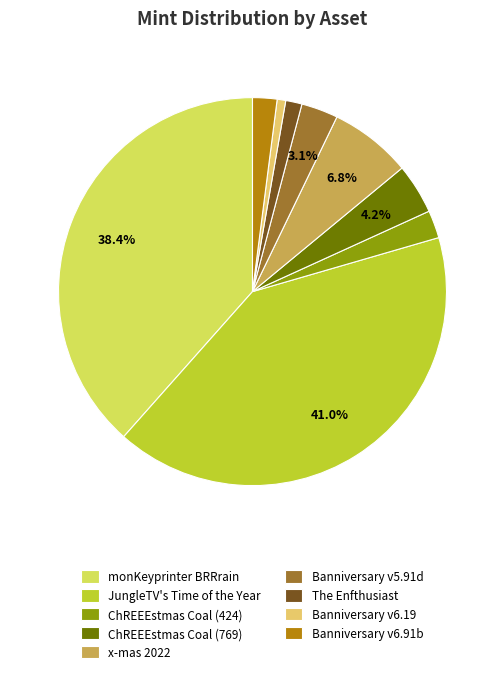

To the nearest percent, what is the difference between the largest and smallest slice percentages?

40%